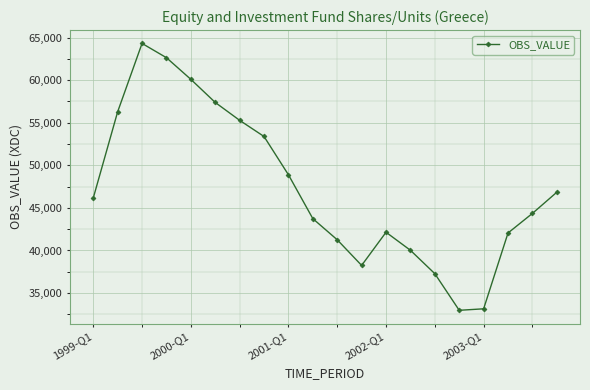

How many interior local valleys (lower than both neighbors) does the data have?

2